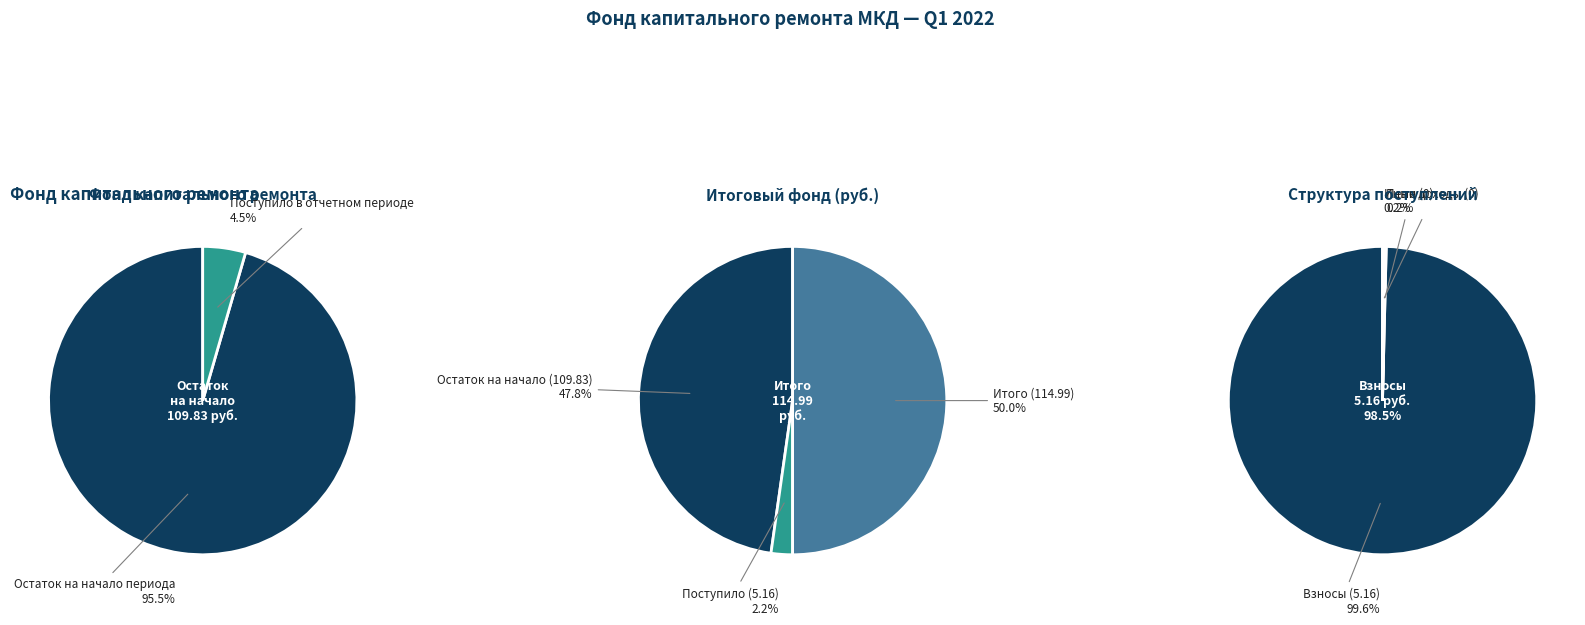

Which category accounts for the majority?

Остаток на начало периода